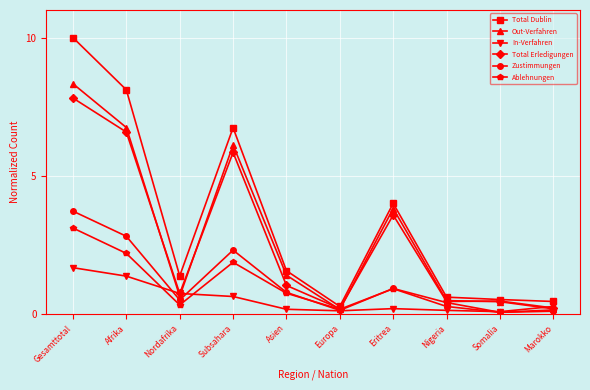

At which label does Zustimmungen reach its peak?

Gesamttotal